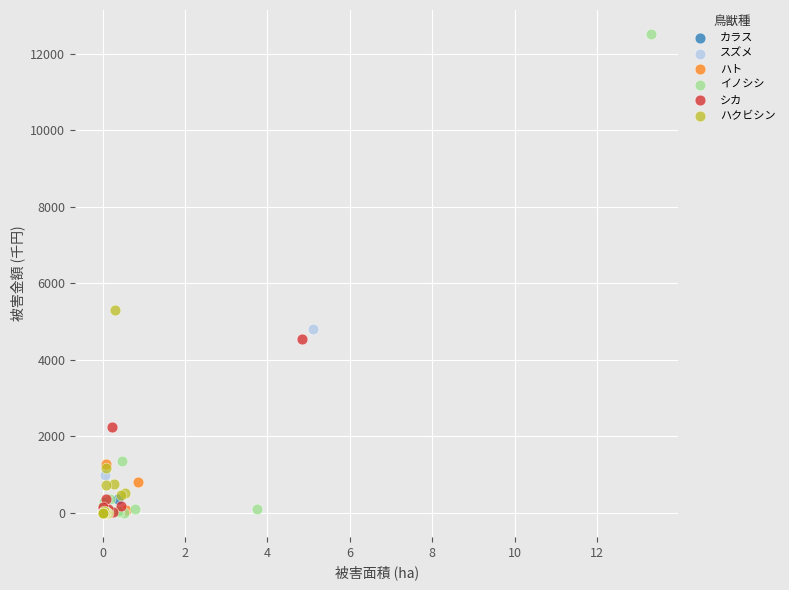

Which series has the largest Y range (max minus min)?

イノシシ